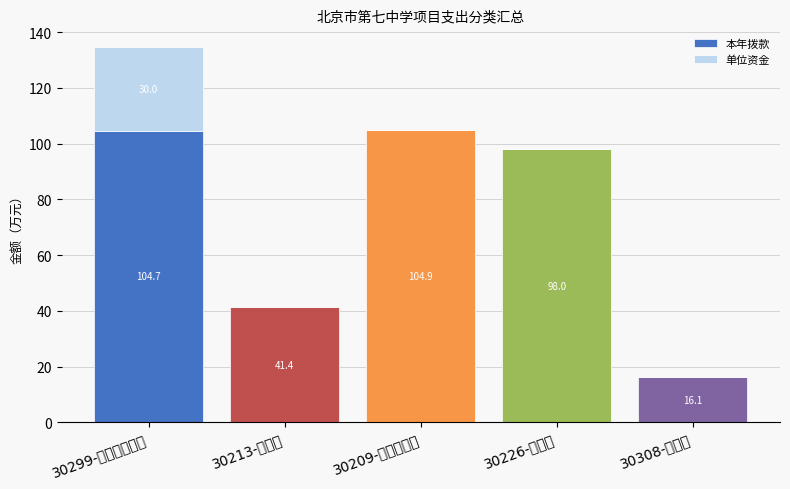

What is the label of the 4th bar from the left?

30226-劳务费